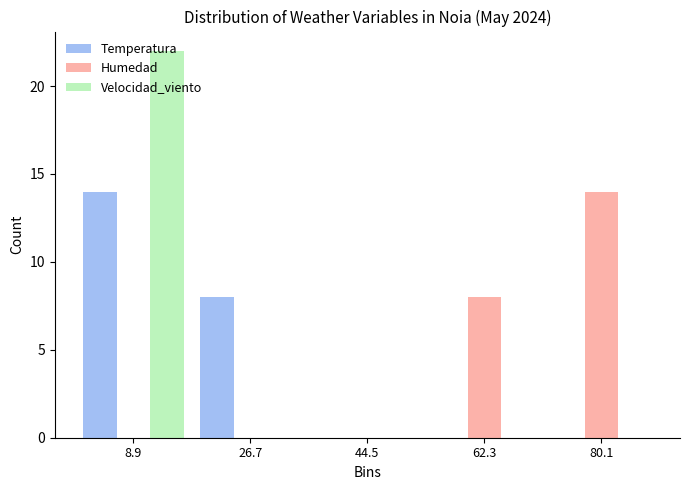

Reading left to right, list every range on the x-axis with the height of the bar of each series over it. Neither the bar edges nor the heights are printed on the chart, so give them approximately, as read against the axes.

0.0 to 17.8: Temperatura=14	Humedad=0	Velocidad_viento=22
17.8 to 35.6: Temperatura=8	Humedad=0	Velocidad_viento=0
35.6 to 53.4: Temperatura=0	Humedad=0	Velocidad_viento=0
53.4 to 71.2: Temperatura=0	Humedad=8	Velocidad_viento=0
71.2 to 89.0: Temperatura=0	Humedad=14	Velocidad_viento=0